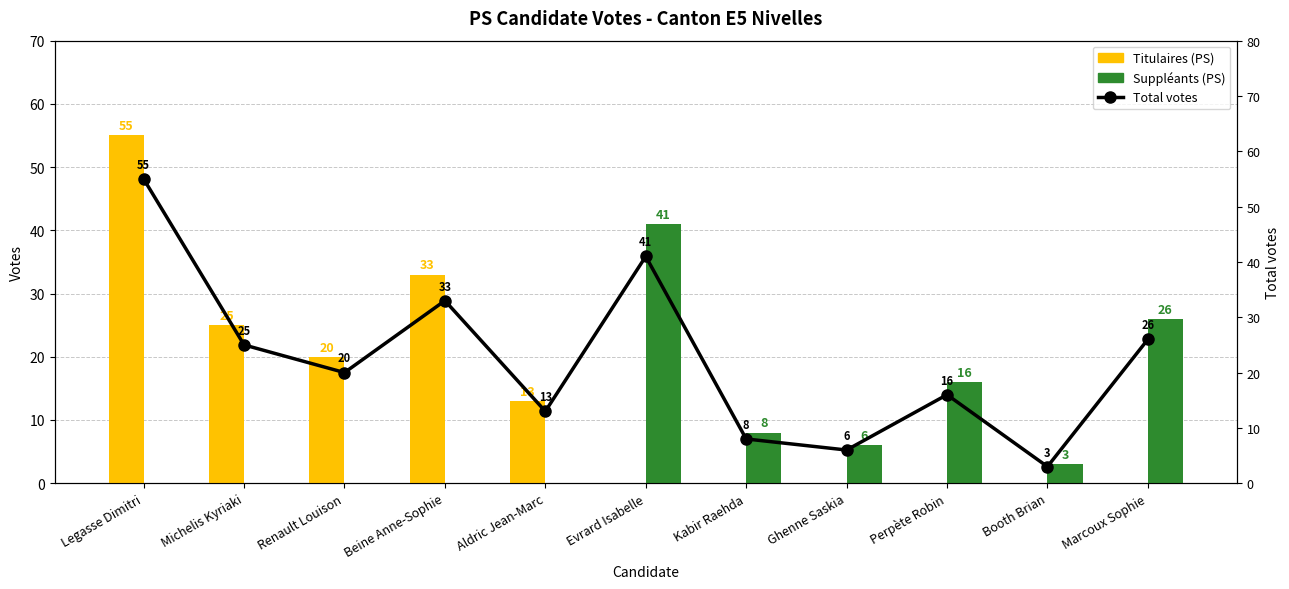

List the series in order of their overall mean, highest first.

Total votes, Titulaires (PS), Suppléants (PS)